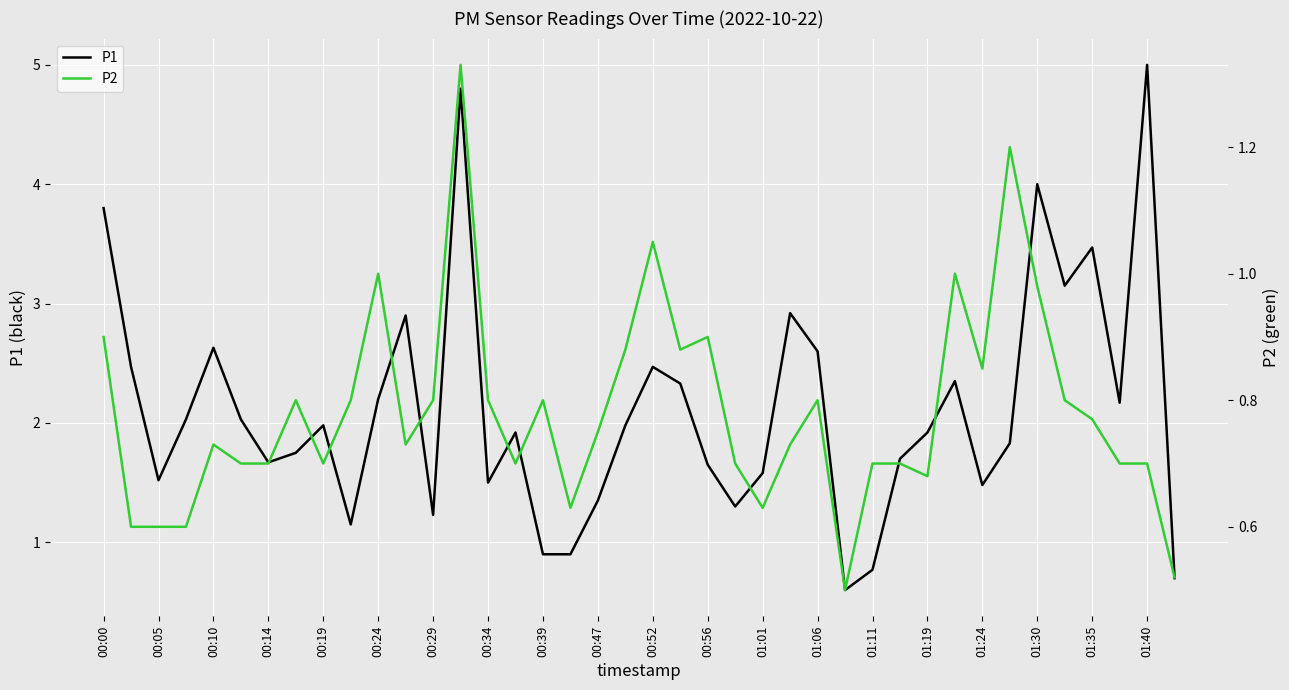

What is the highest value of the P1 series?

5.0